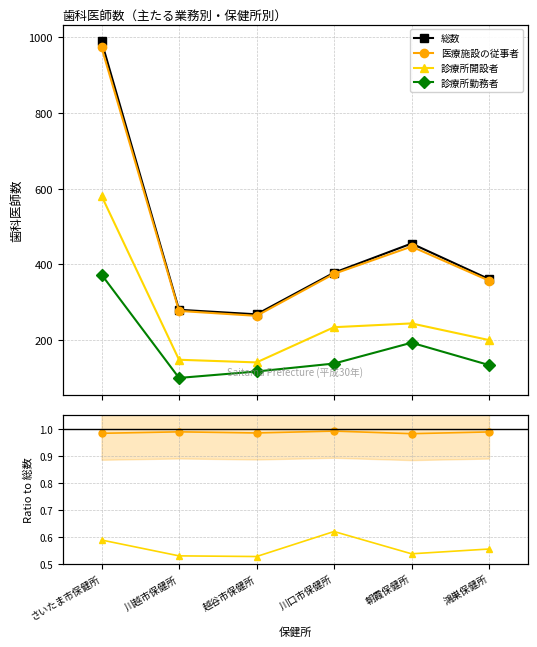

Rank the categories by 総数 value from lowest to highest.

越谷市保健所, 川越市保健所, 鴻巣保健所, 川口市保健所, 朝霞保健所, さいたま市保健所